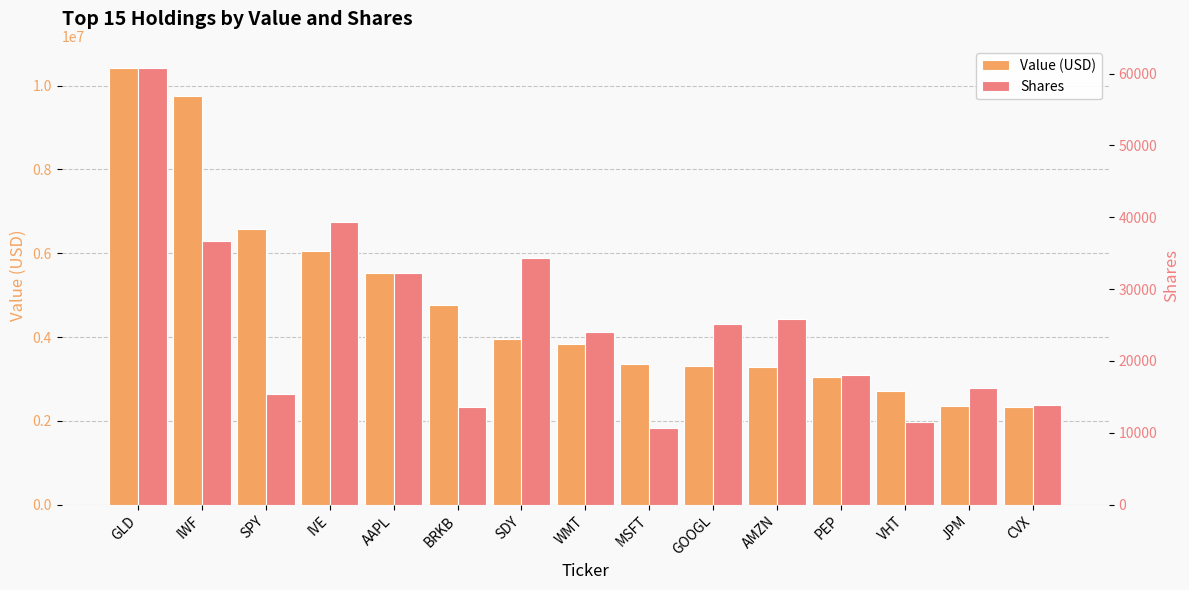

Reading left to right, what are all the values shown in this chart?

Value (USD): GLD=10428961	IWF=9750685	SPY=6587547	IVE=6050822	AAPL=5520656	BRKB=4757599	SDY=3945411	WMT=3839092	MSFT=3367302	GOOGL=3296625	AMZN=3291645	PEP=3045762	VHT=2717828	JPM=2363004	CVX=2340966
Shares: GLD=60828	IWF=36658	SPY=15410	IVE=39332	AAPL=32245	BRKB=13582	SDY=34305	WMT=24005	MSFT=10664	GOOGL=25192	AMZN=25894	PEP=17975	VHT=11560	JPM=16294	CVX=13883